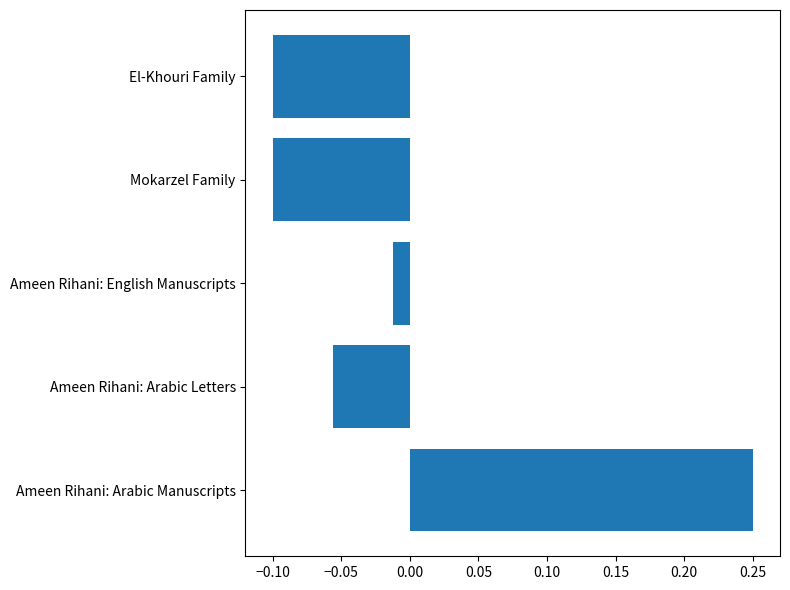

How many categories are shown in the chart?

5